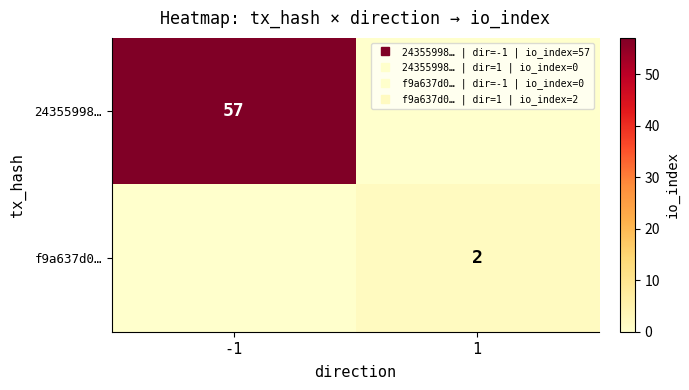

Is the value of f9a637d0… at 1 greater than the value of 24355998… at 1?

Yes